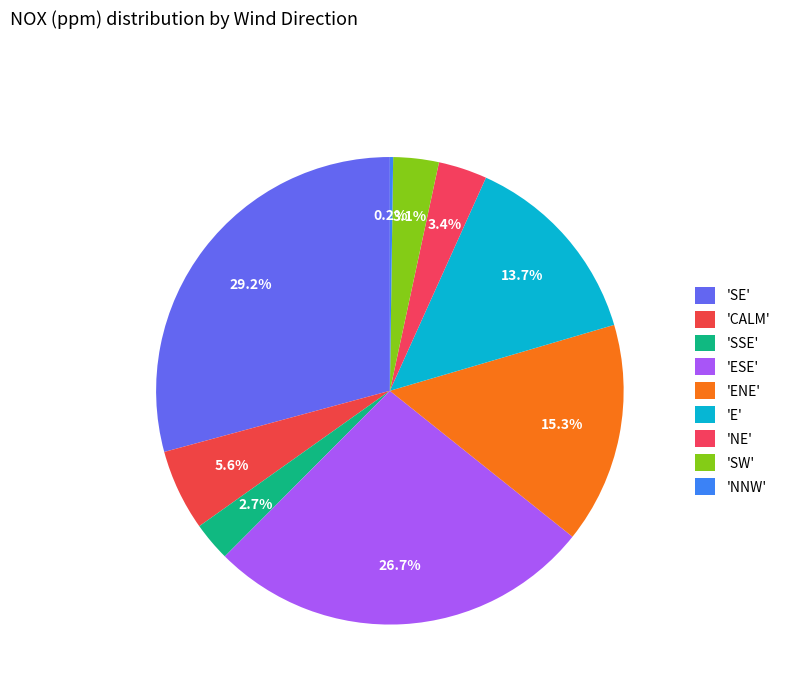

How many segments does this pie chart have?

9